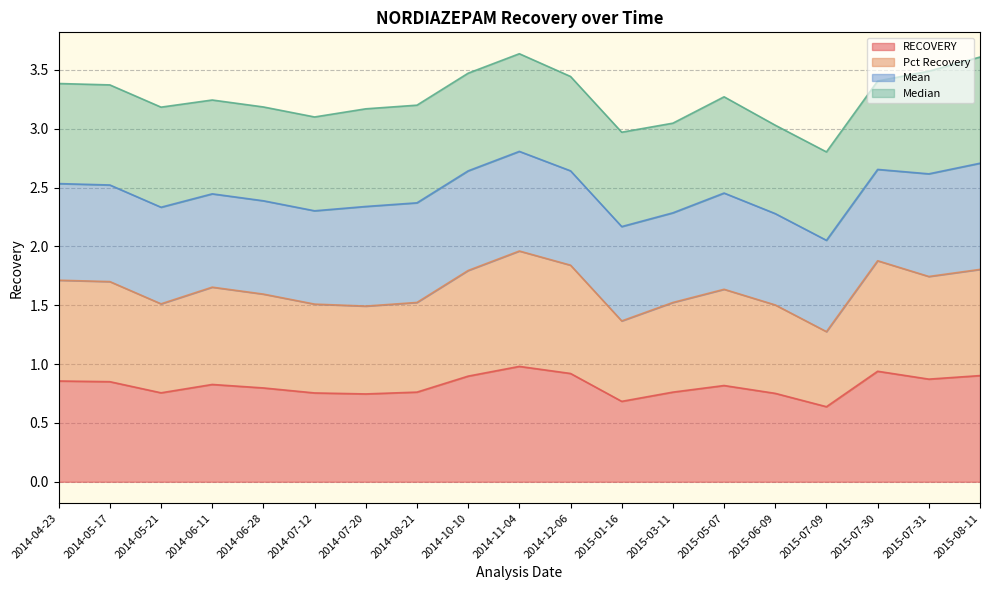

Where is Pct Recovery nearest to the value 1?

2015-07-09